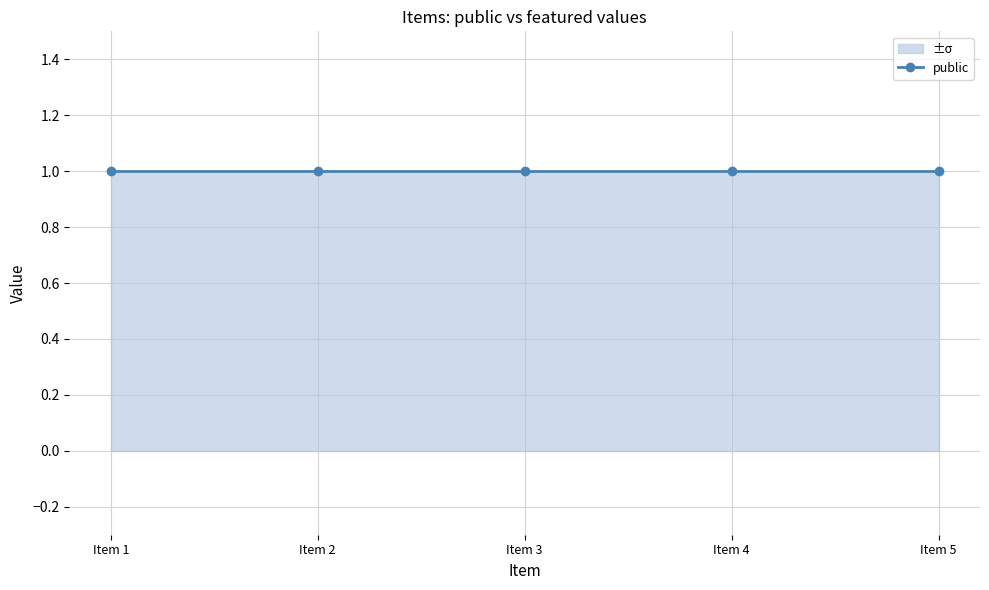

Reading left to right, what are all the values shown in this chart?

mean: 1	1	1	1	1
upper: 1	1	1	1	1
lower: 0	0	0	0	0